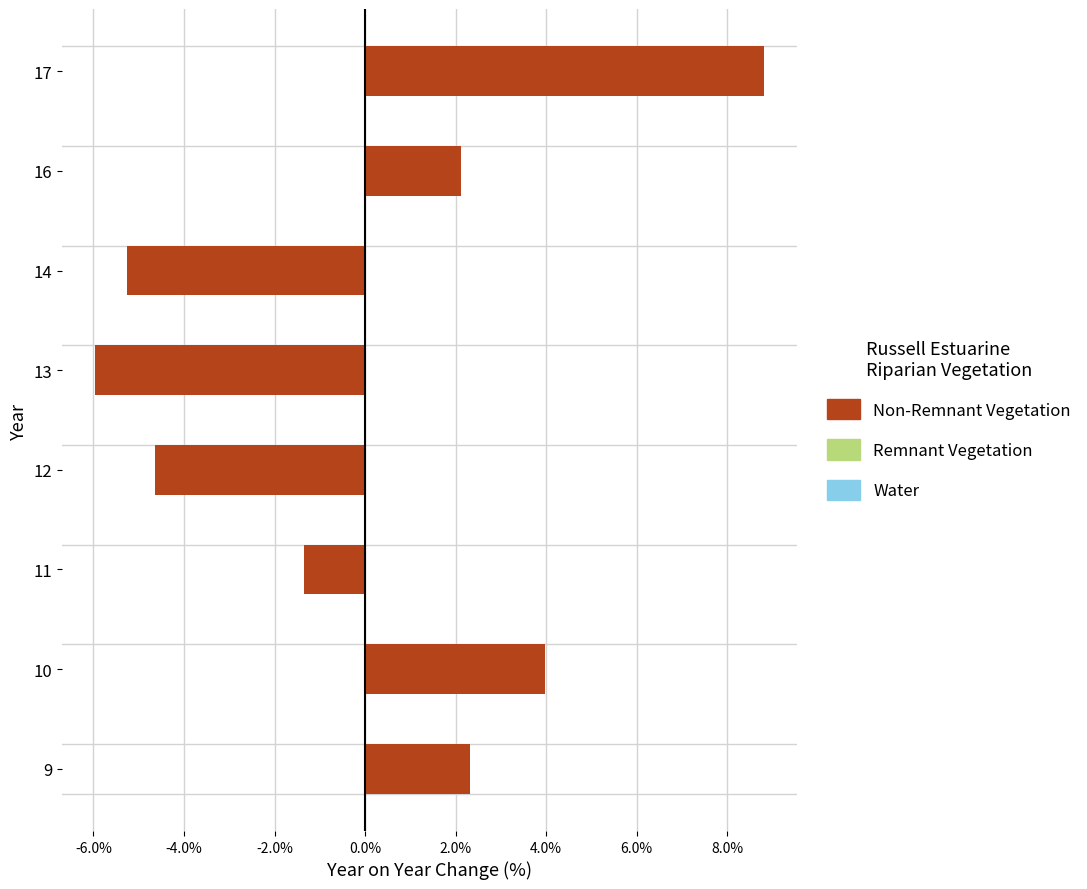

What value does the data have at 14?

-5.3